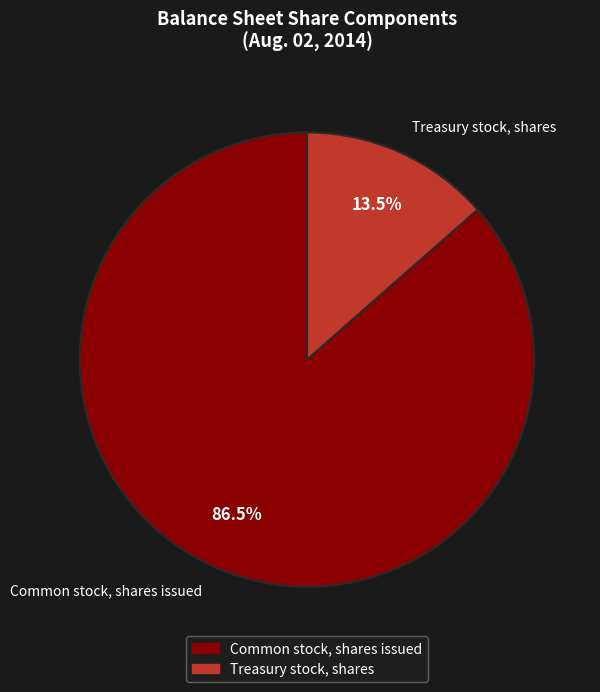

How many slices are in this pie chart?

2